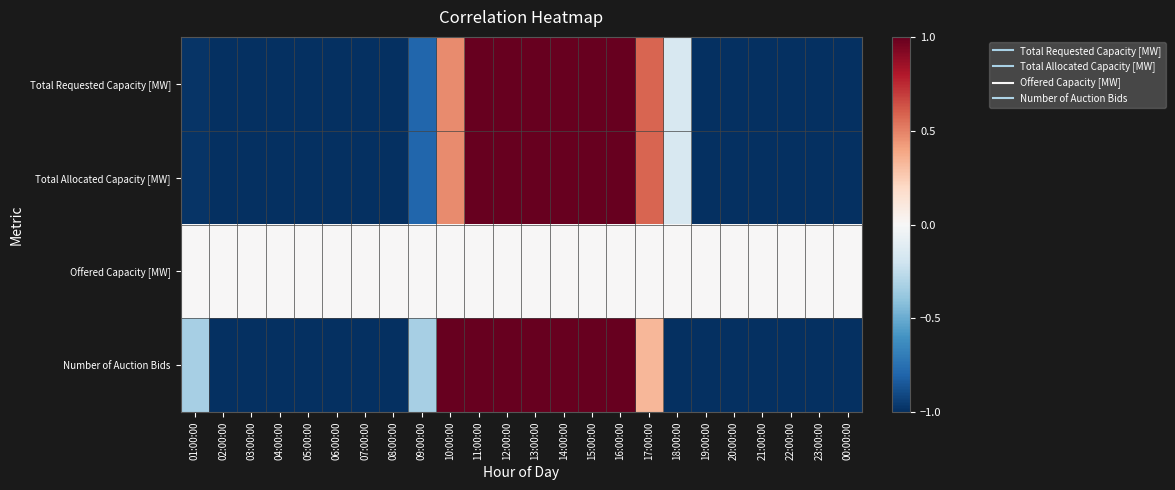

Which has a higher value, 07:00:00 or 05:00:00?

07:00:00